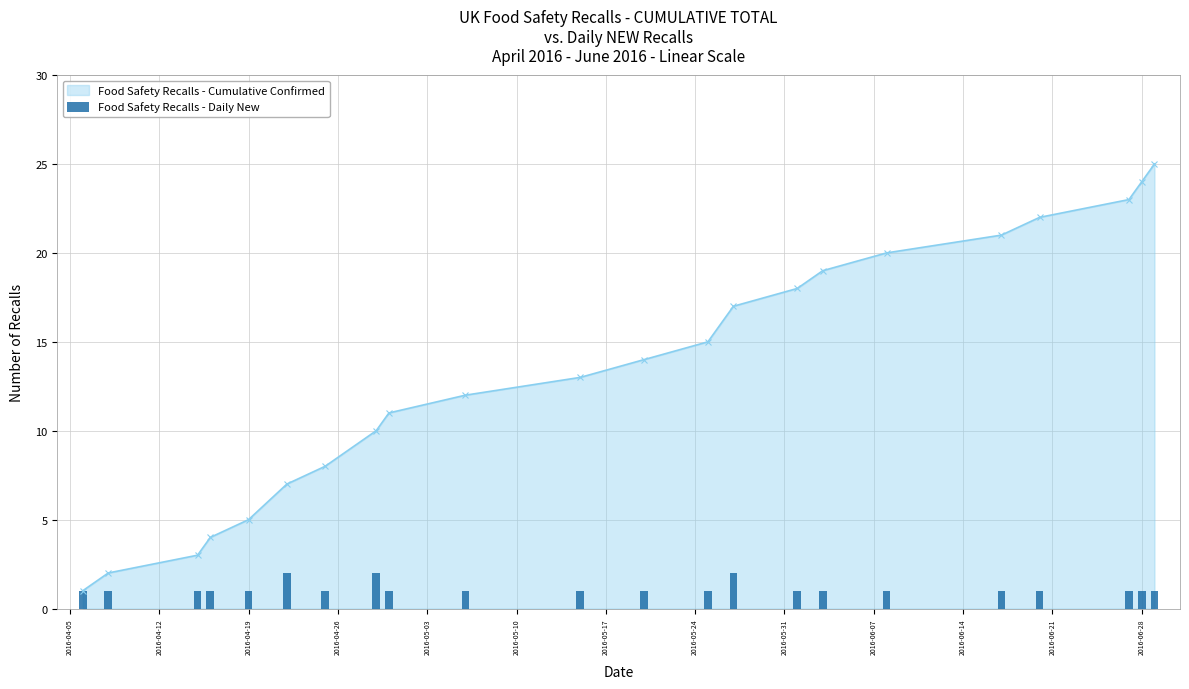

What is the sum of all values?

25